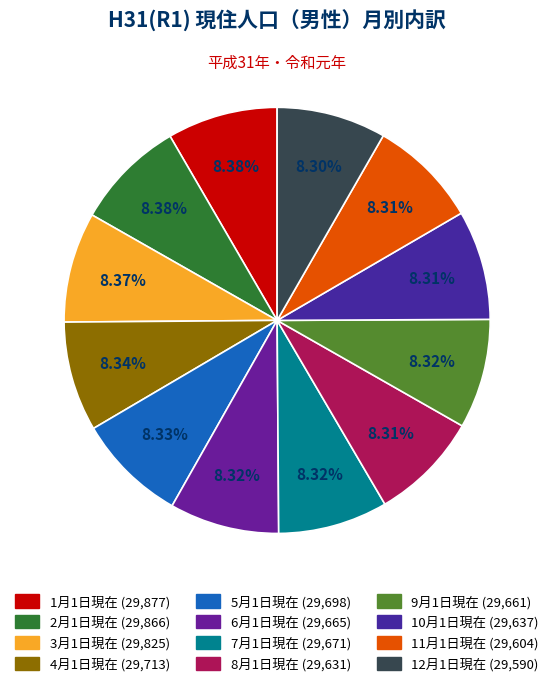

How many slices are in this pie chart?

12